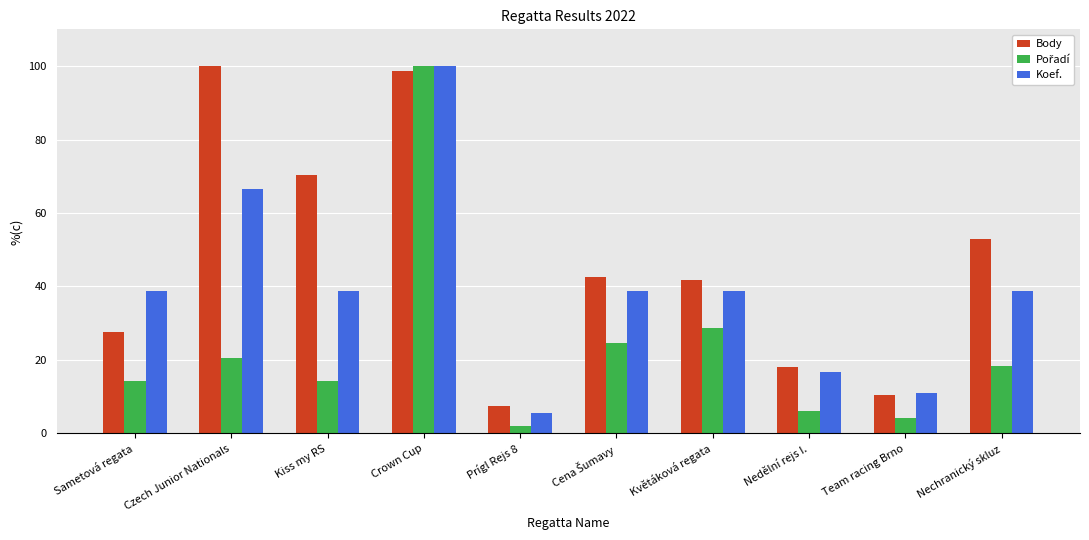

Which series changed the most between Květáková regata and Team racing Brno?

Body